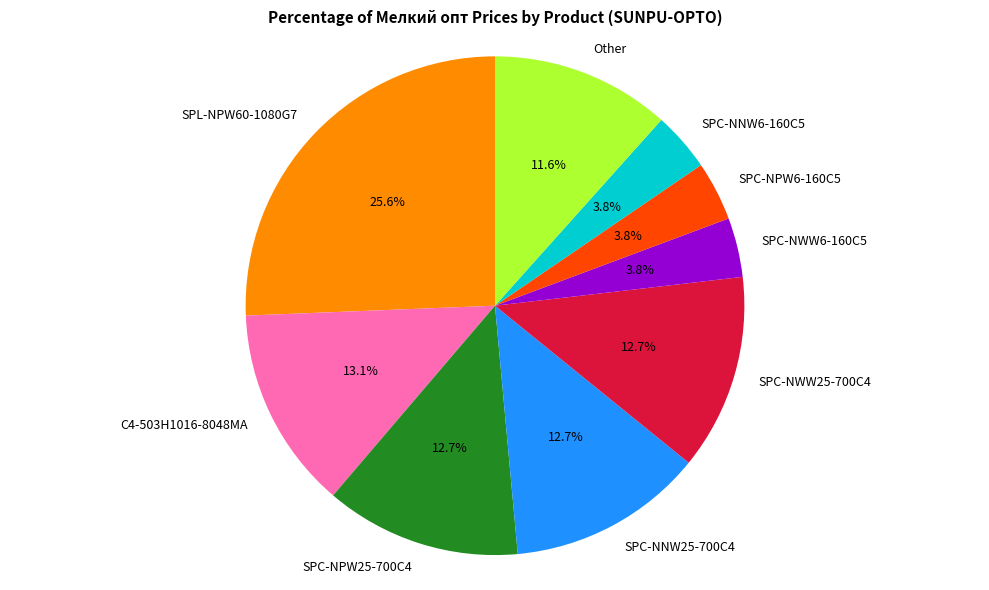

Combined, do SPC-NWW25-700C4 and SPC-NWW6-160C5 account for over 50%?

No